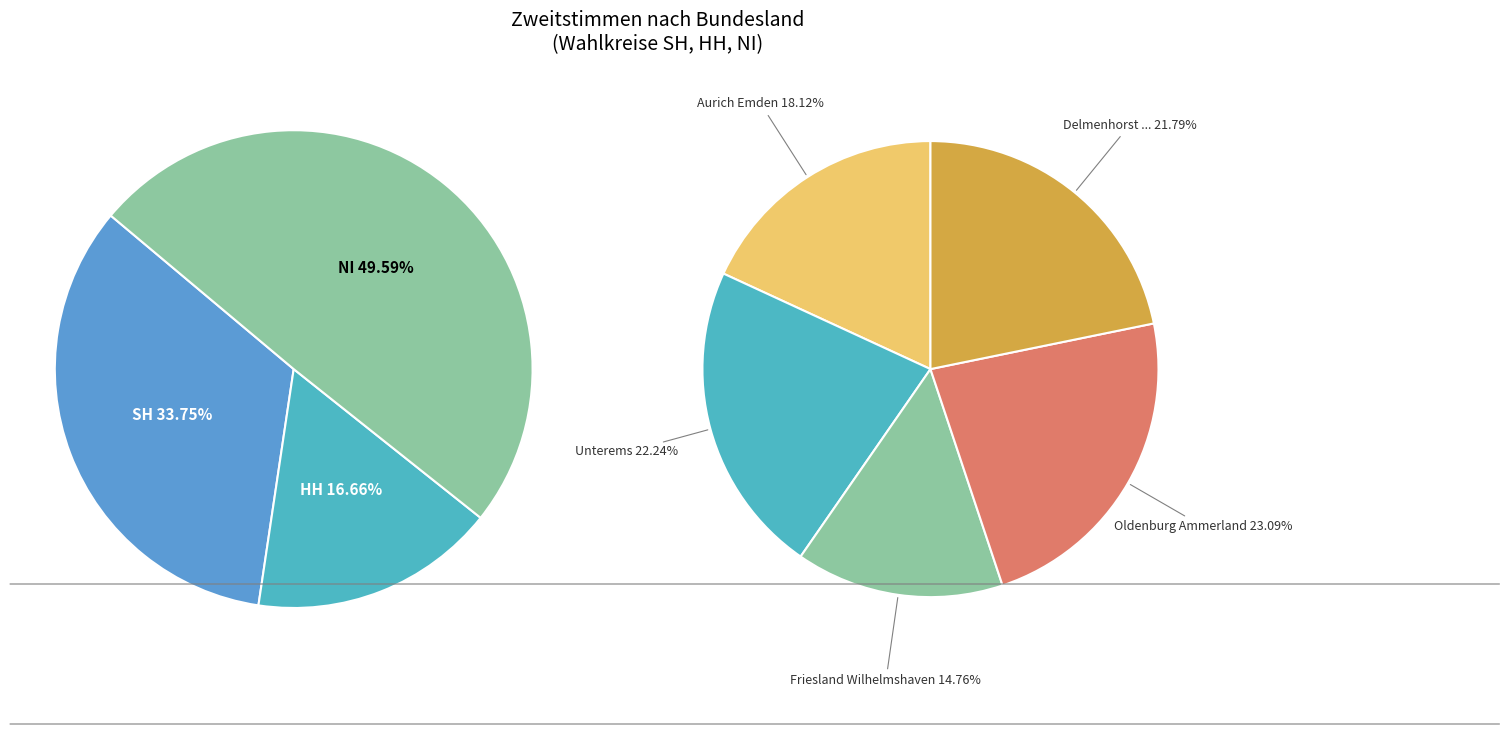

The SH slice represents 30% of the pie. True or false?

False